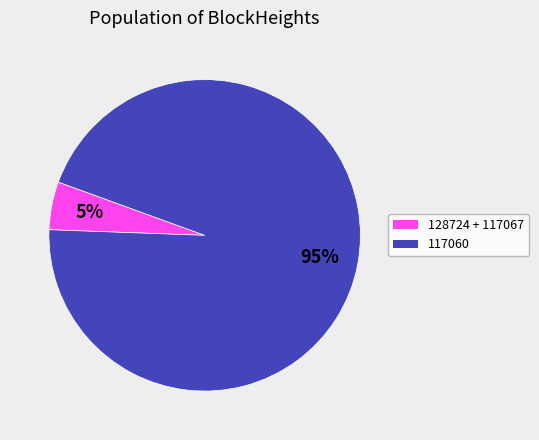

Between 117060 and 128724 + 117067, which is larger?

117060